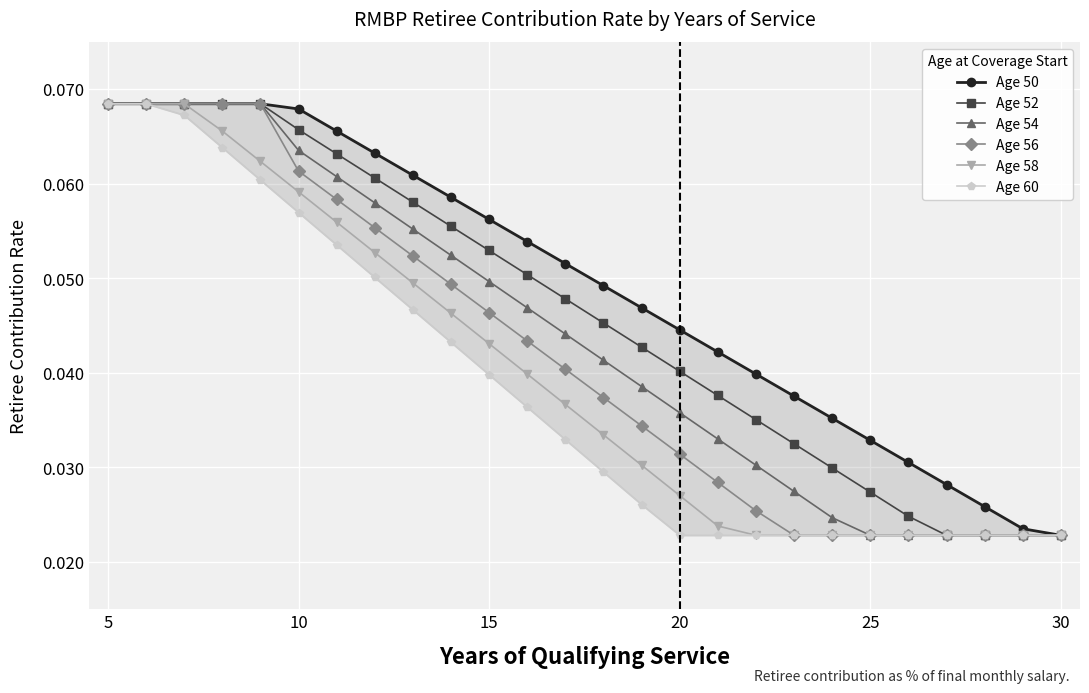

What are all the series names shown in the legend?

Age 50, Age 52, Age 54, Age 56, Age 58, Age 60